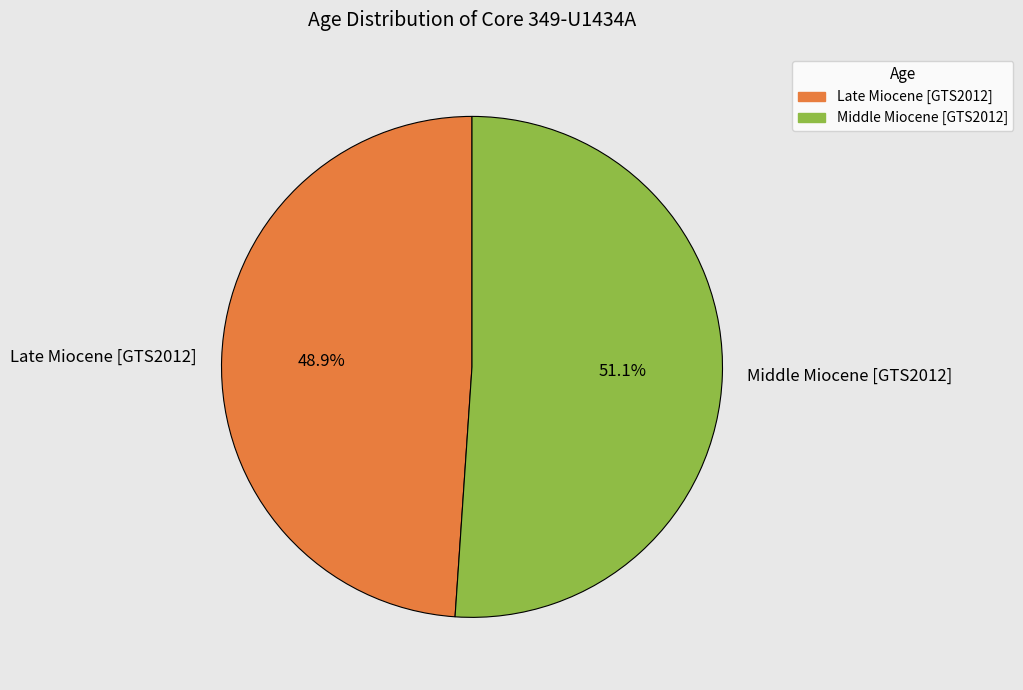

Which category accounts for the majority?

Middle Miocene [GTS2012]